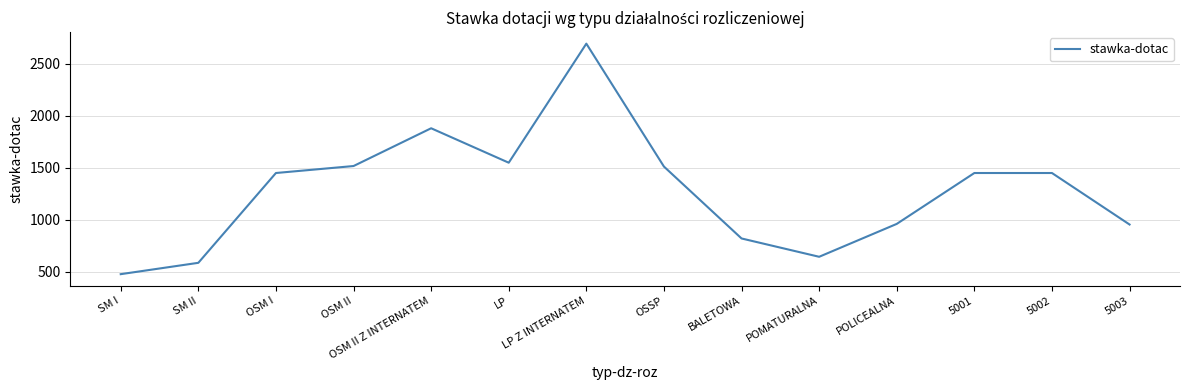

True or false: the data has more than 0 interior local peaks.

True